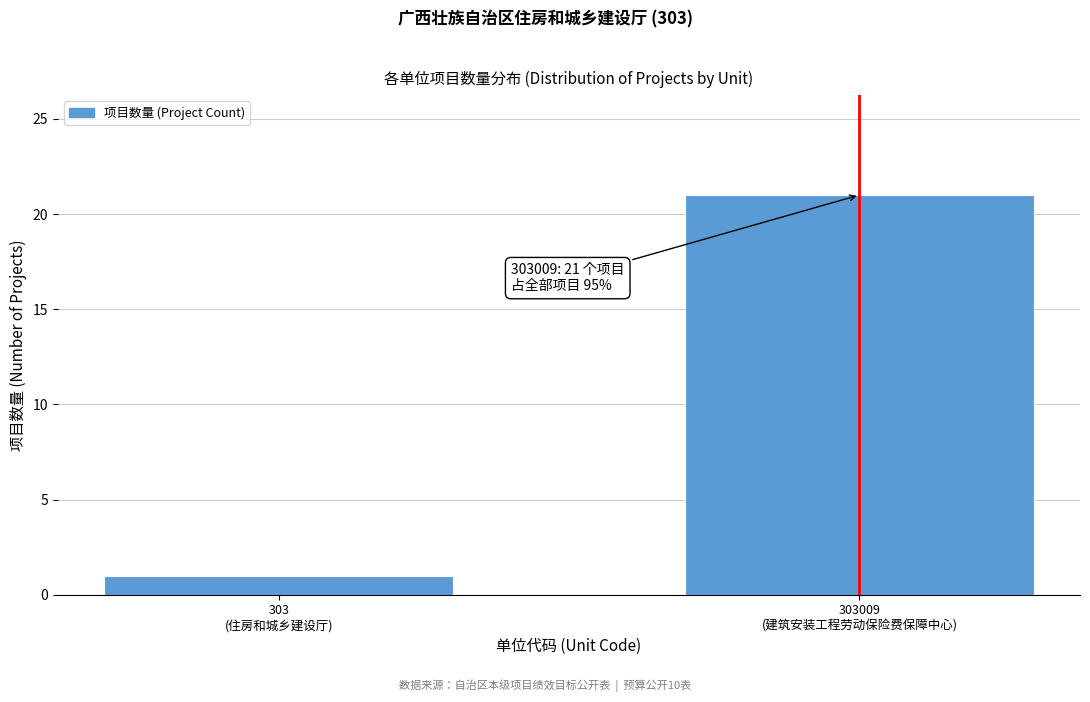

Reading right to left, what are all the values shown in this chart?

21	1